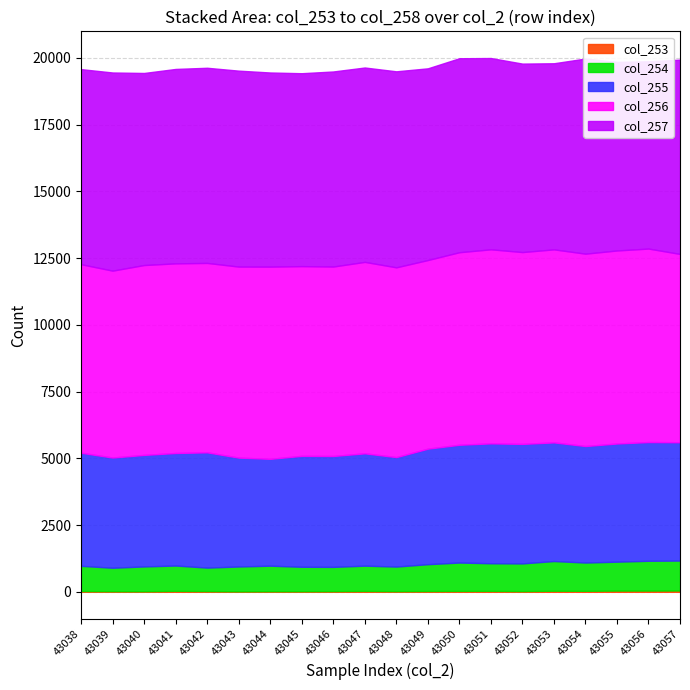

What is the sum of the col_253 values at 43038 and 43050?

64